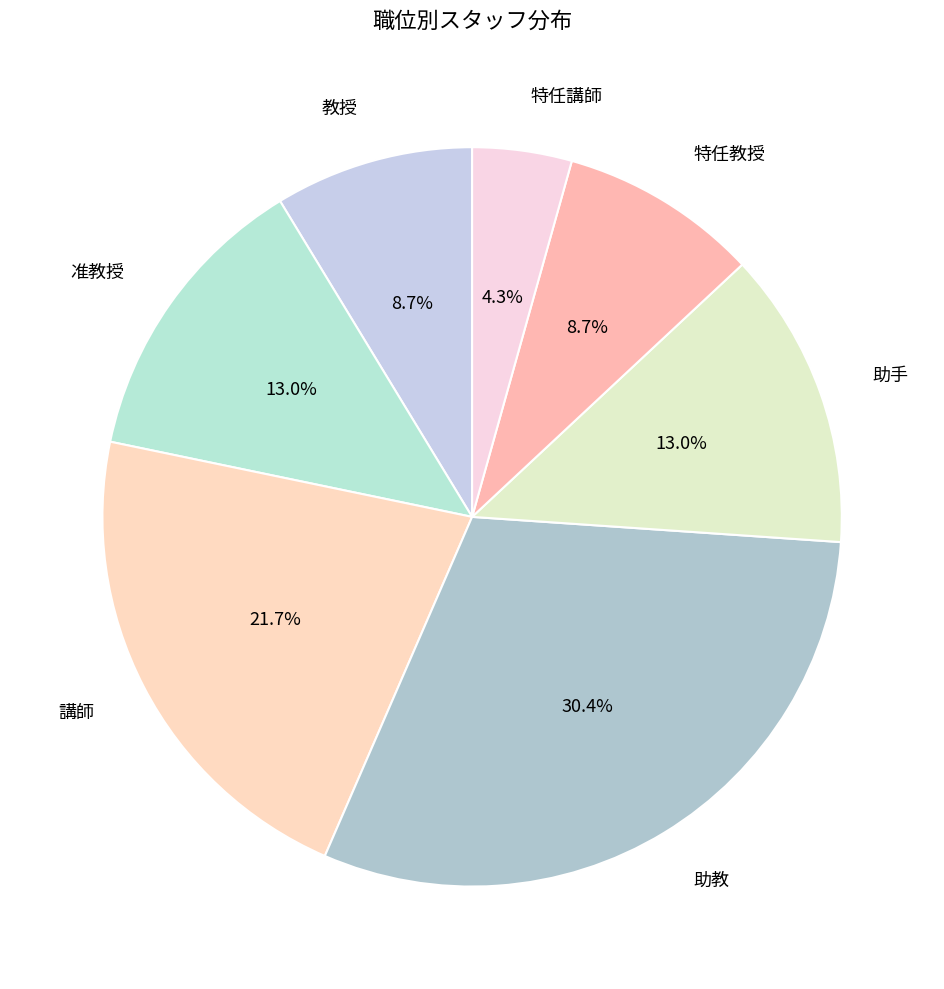

Is the sum of 准教授 and 講師 greater than half?

No